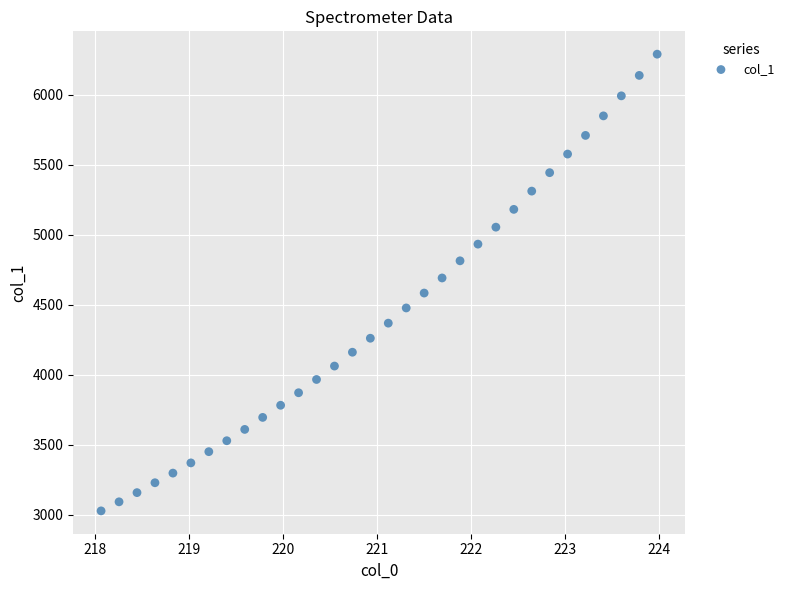

What is the range of X values (max minus min)?

5.9